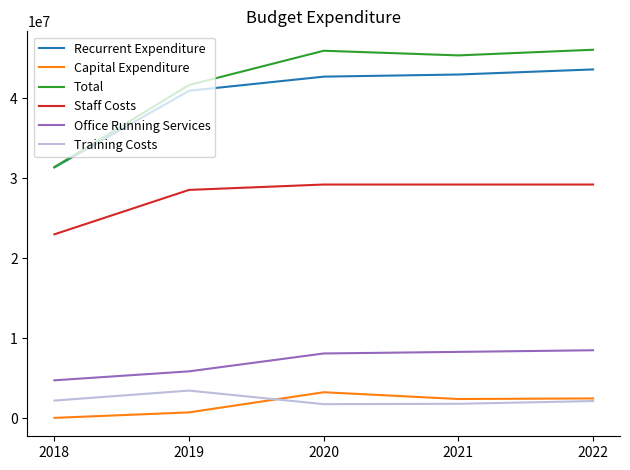

What is the total value across all series at 2022?

131868693